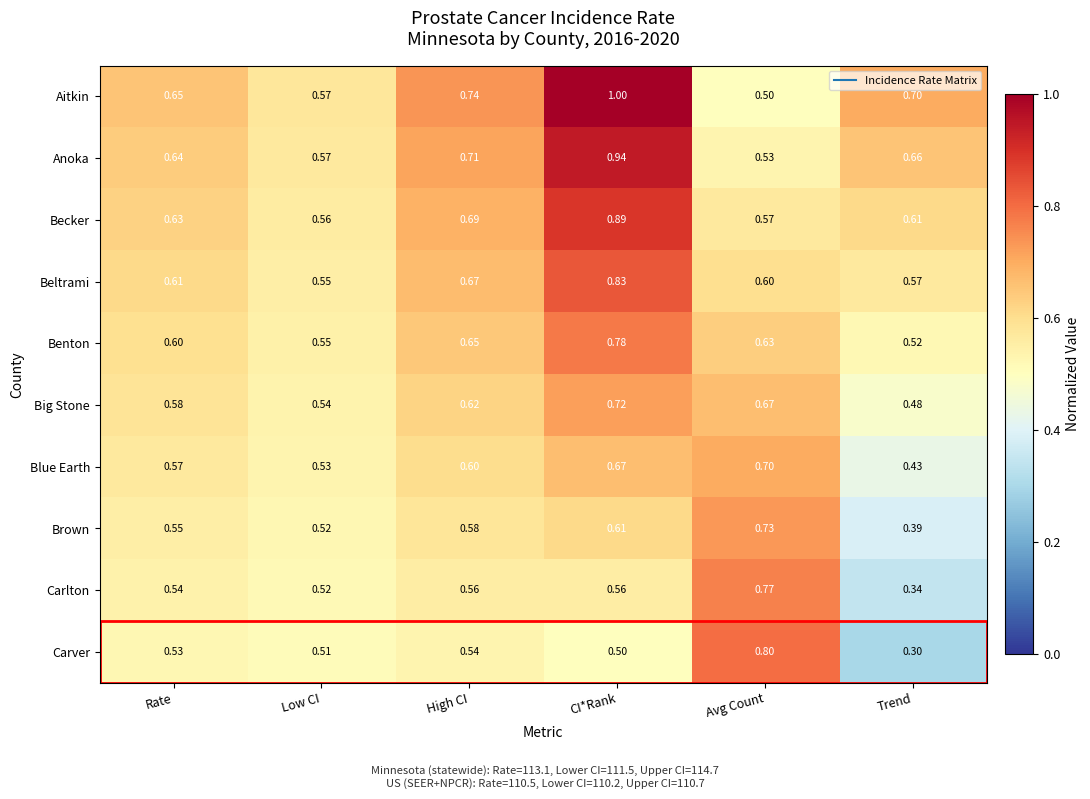

At which label is Beltrami closest to 0?

Low CI